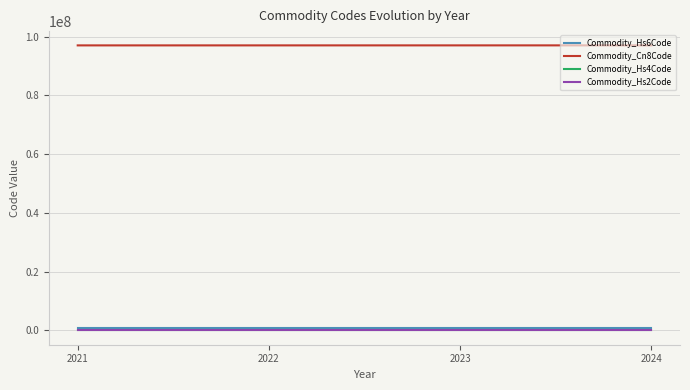

True or false: Commodity_Hs2Code and Commodity_Hs4Code intersect in this chart.

False